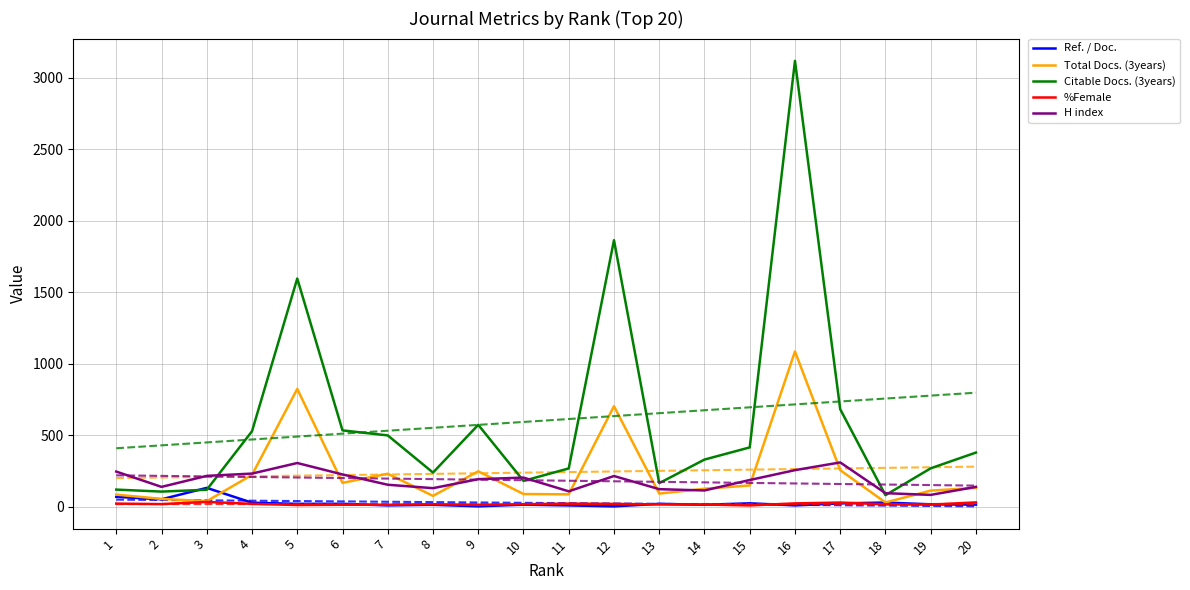

Does the chart display data point markers on the line(s)?

No